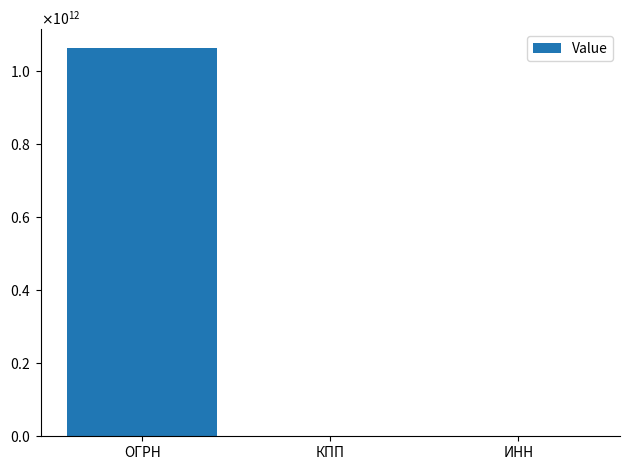

What is the label of the 3rd bar from the right?

ОГРН